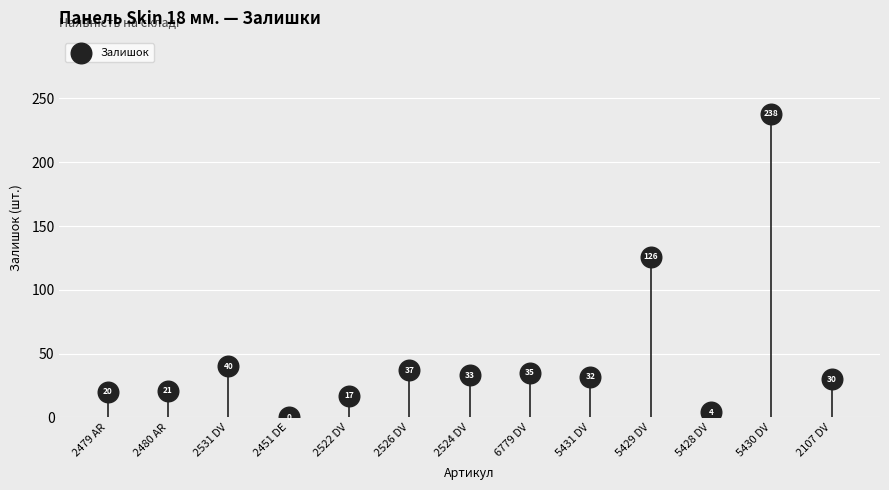

What is the range of Y values (max minus min)?

238